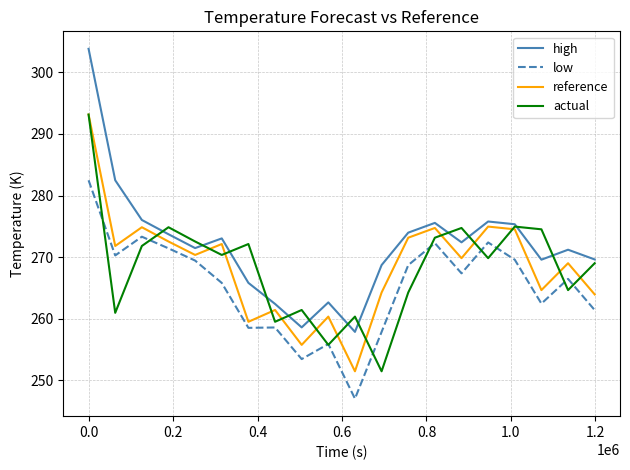

True or false: low and high cross at least once.

False